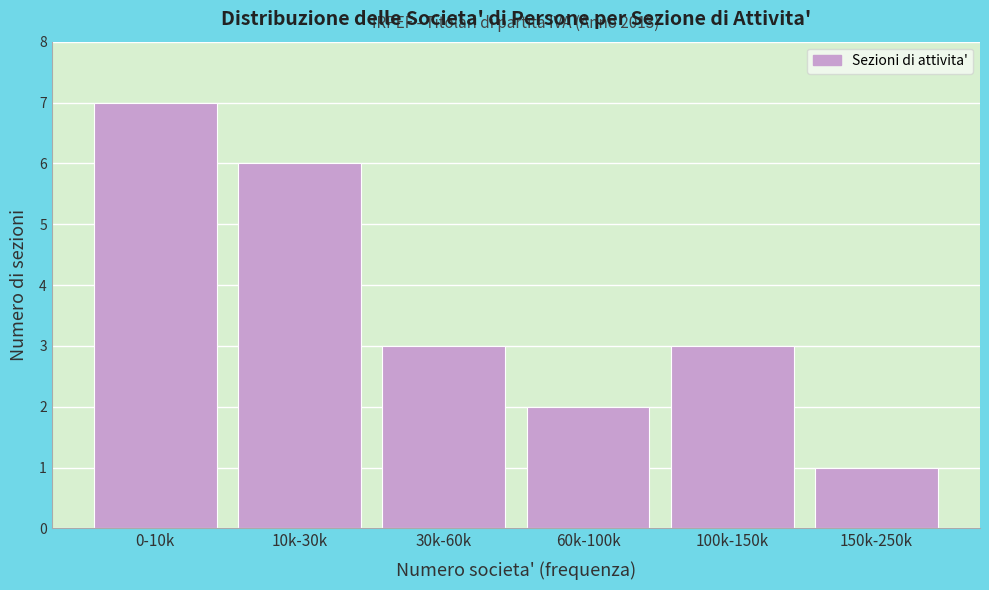

Reading right to left, list all the values displayed in this chart.

150k-250k=1	100k-150k=3	60k-100k=2	30k-60k=3	10k-30k=6	0-10k=7